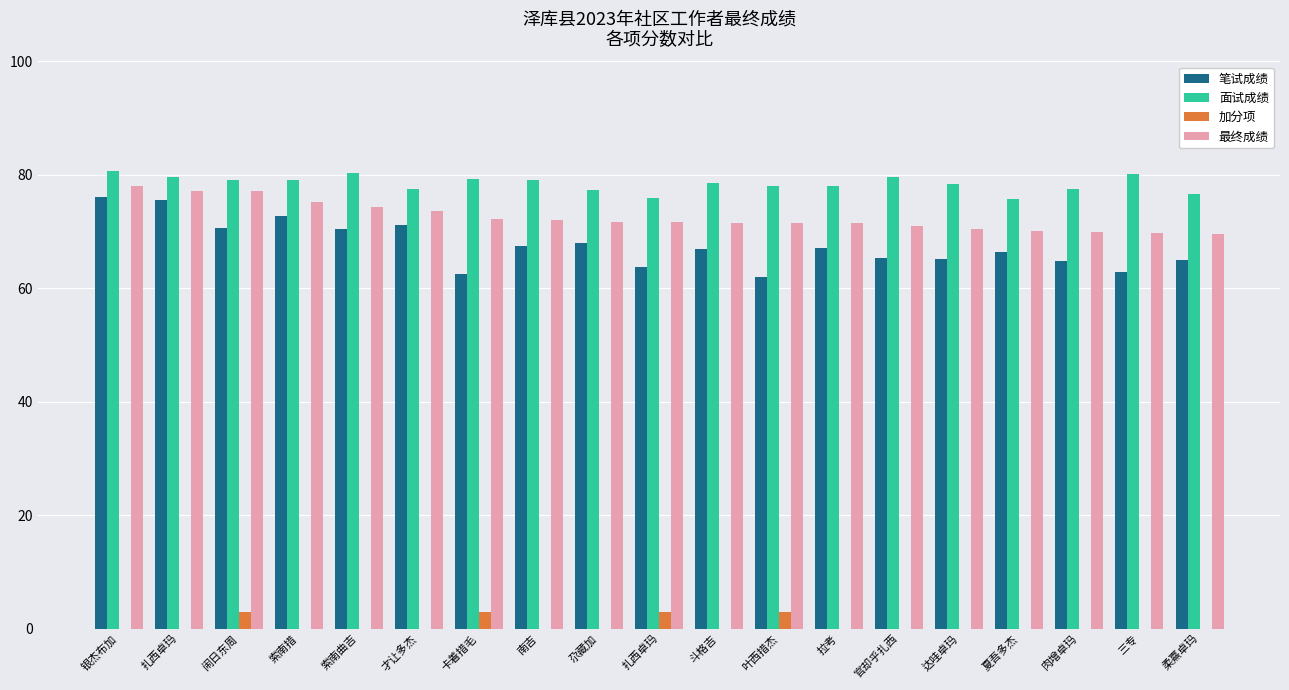

Does the chart contain stacked bars?

No